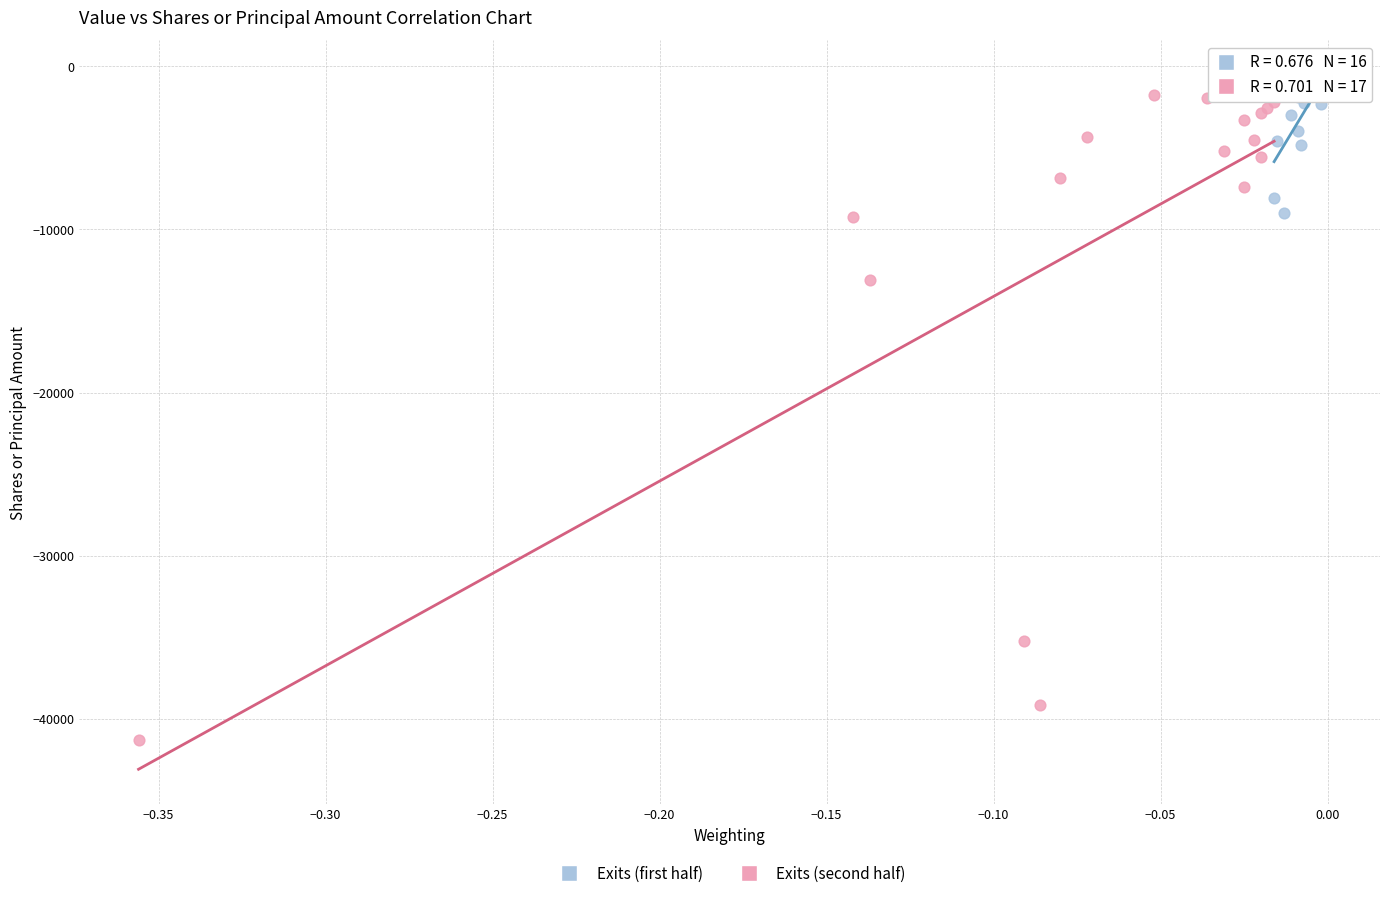

Which series contains the lowest Y value?

Exits (second half)